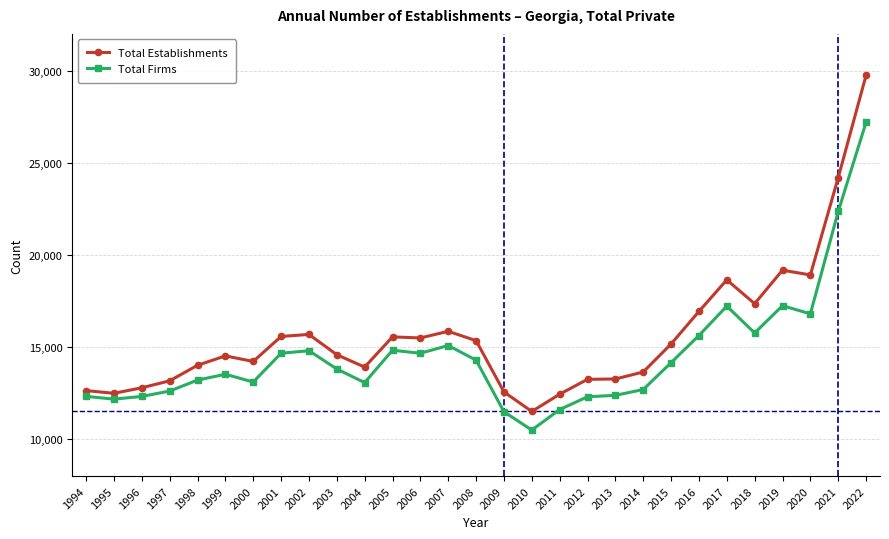

How many lines are shown in the chart?

2